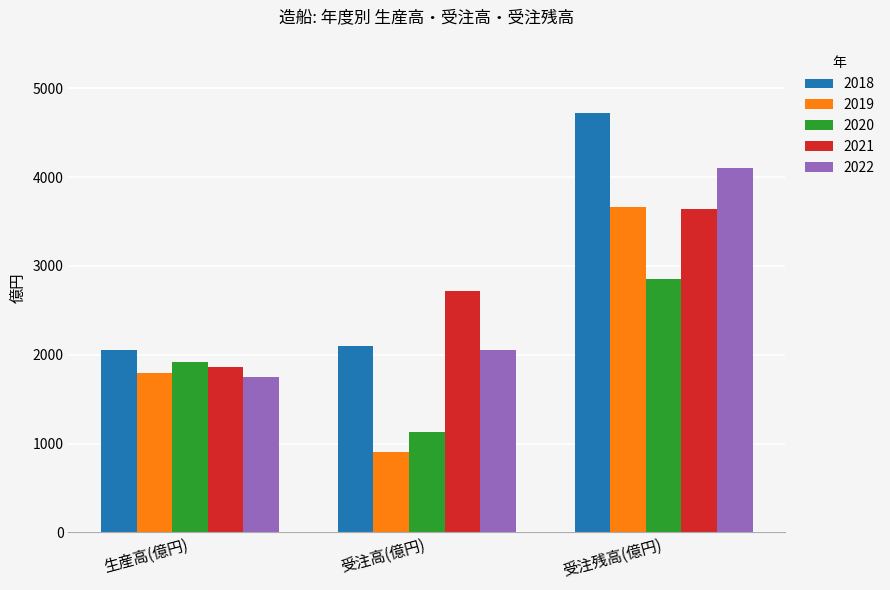

At how many categories does at least one series exceed 3274?

1